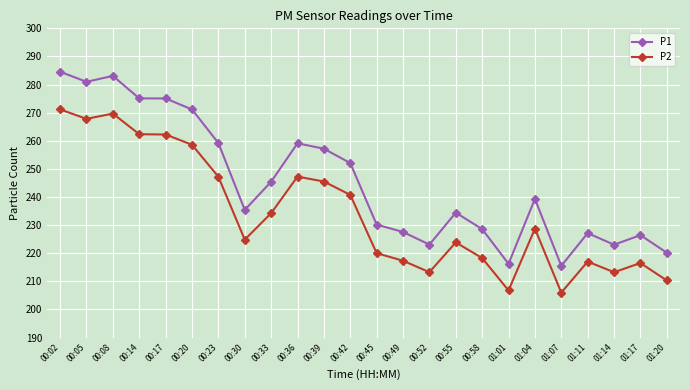

At which category does the chart reach its peak across all series?

00:02